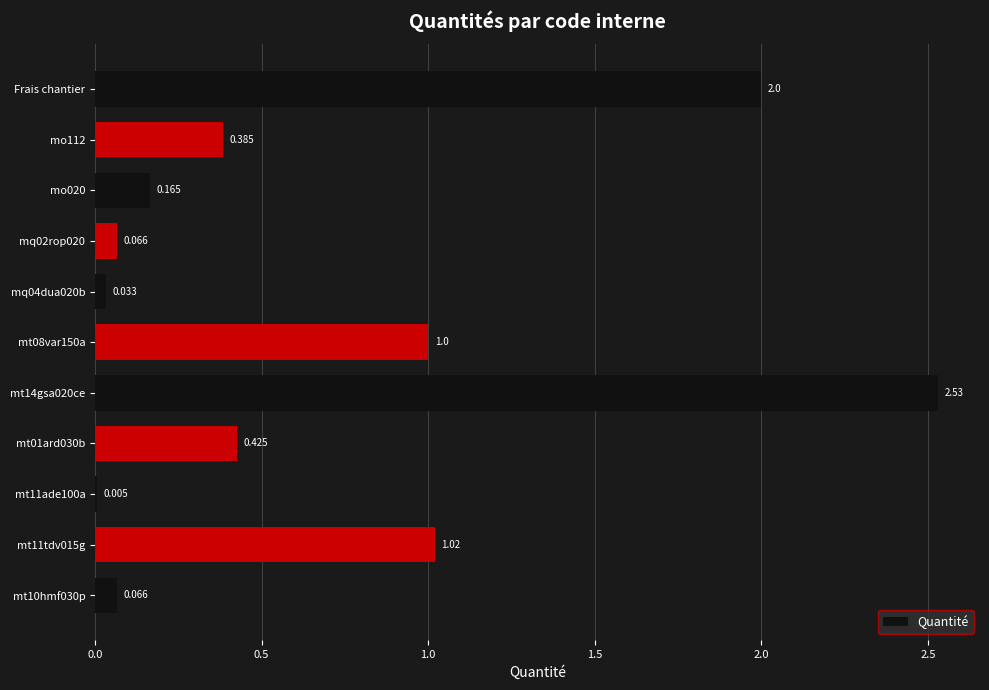

Which has a higher value, mt08var150a or Frais chantier?

Frais chantier